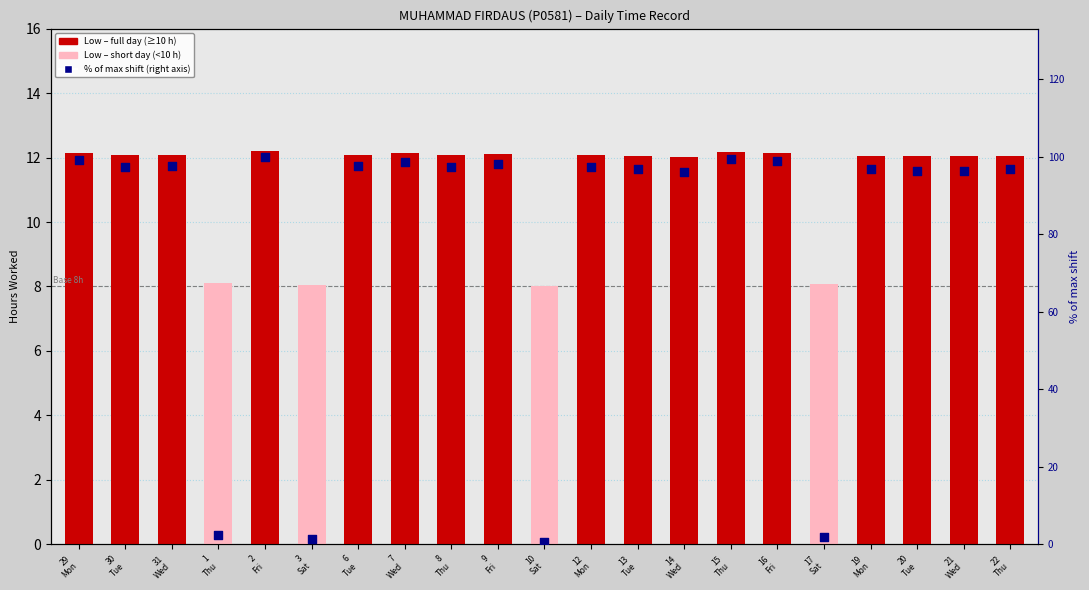

Which series reaches the minimum Y coordinate?

% of max shift length